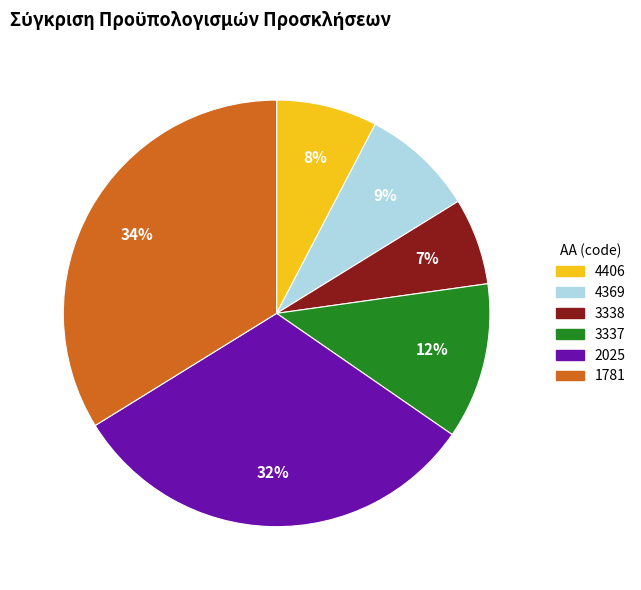

How many segments does this pie chart have?

6